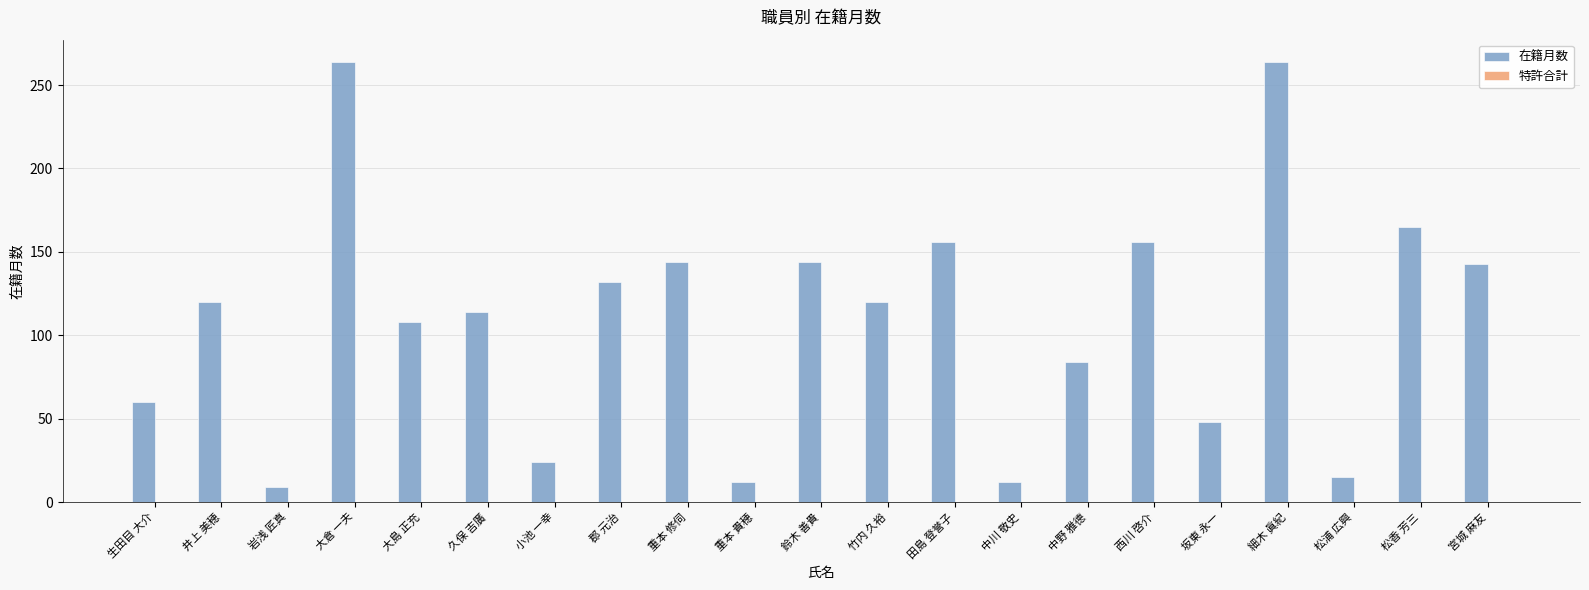

What is the sum of the values at 井上 美穂 and 中野 雅德?

204